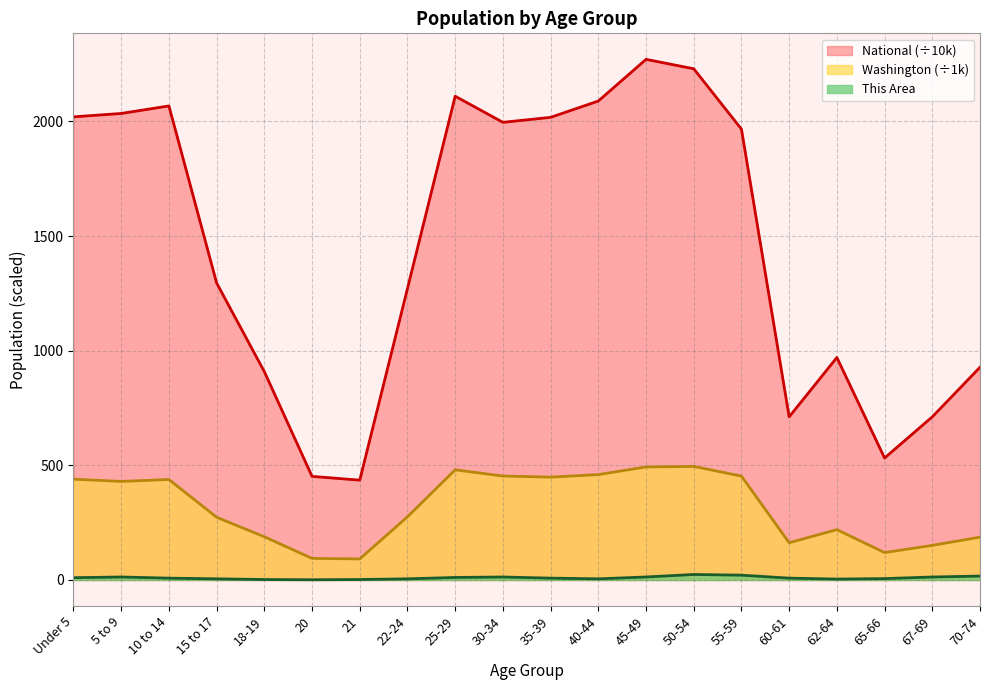

True or false: Washington and This Area intersect in this chart.

False